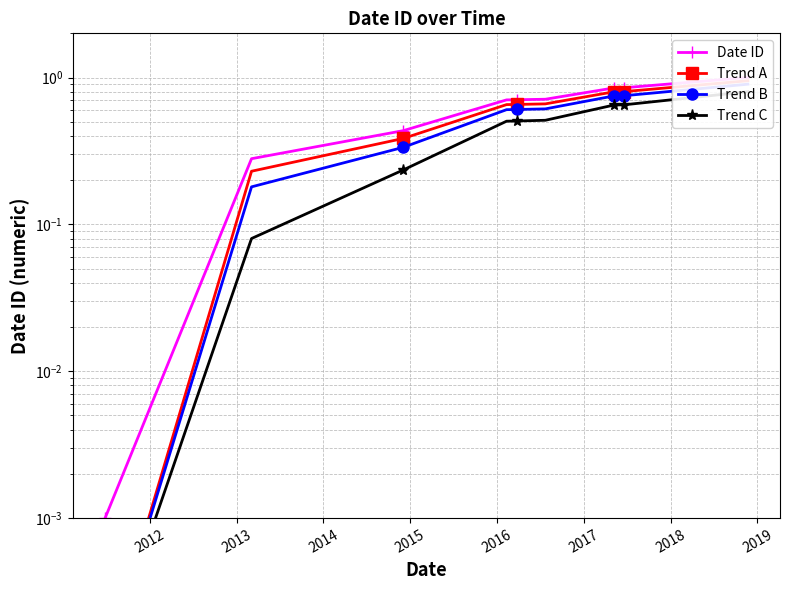

What is the greatest value displayed?

1.0